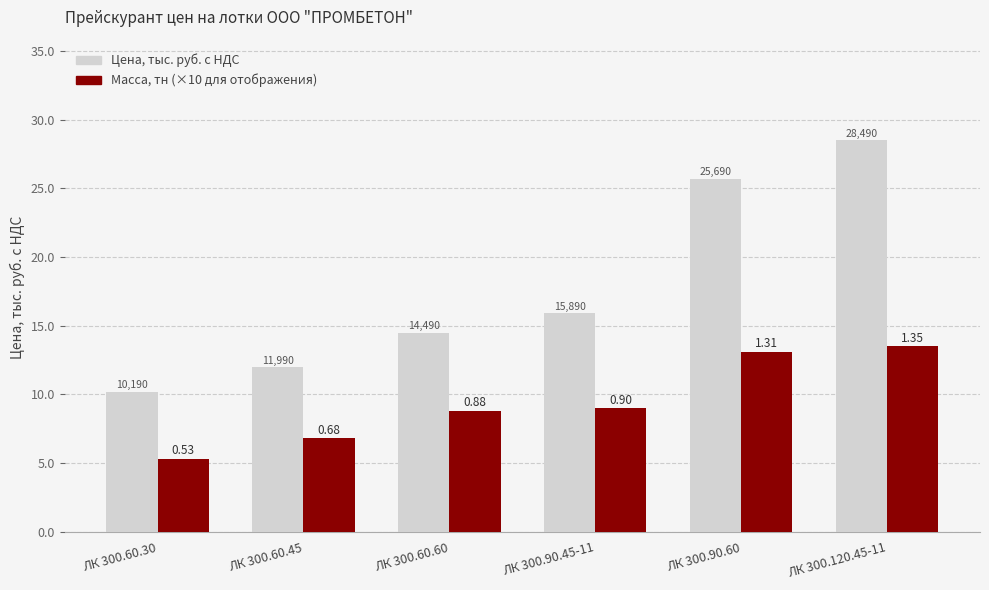

Reading left to right, transcribe all the data shown in this chart.

Цена, тыс. руб. с НДС: ЛК 300.60.30=10.2	ЛК 300.60.45=12.0	ЛК 300.60.60=14.5	ЛК 300.90.45-11=15.9	ЛК 300.90.60=25.7	ЛК 300.120.45-11=28.5
Масса, тн: ЛК 300.60.30=5.3	ЛК 300.60.45=6.8	ЛК 300.60.60=8.8	ЛК 300.90.45-11=9.0	ЛК 300.90.60=13.1	ЛК 300.120.45-11=13.5